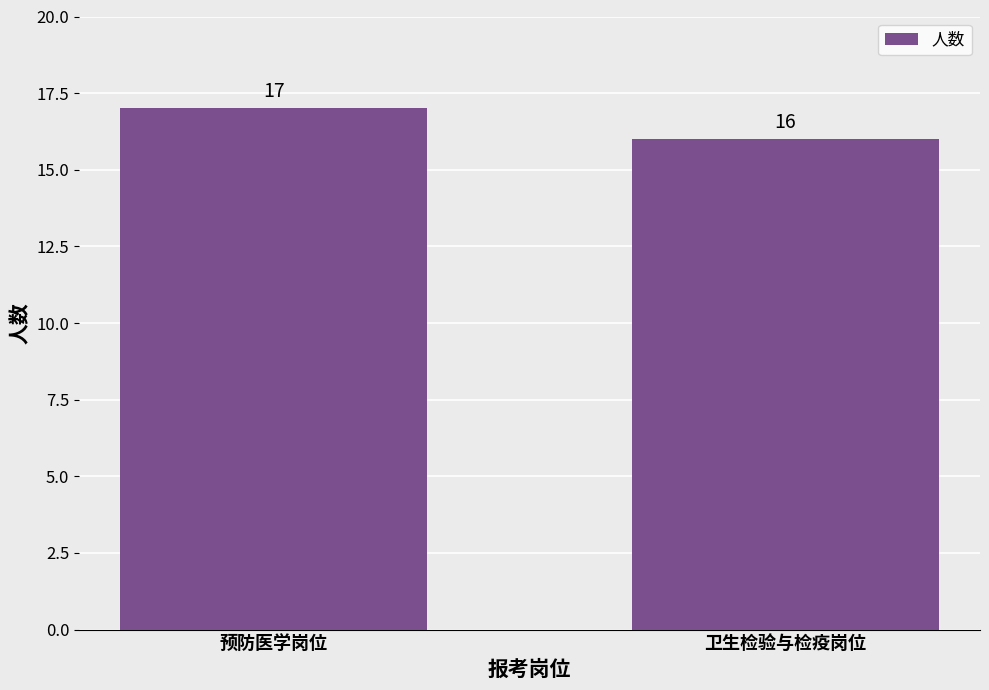

What is the sum of the values at 卫生检验与检疫岗位 and 预防医学岗位?

33